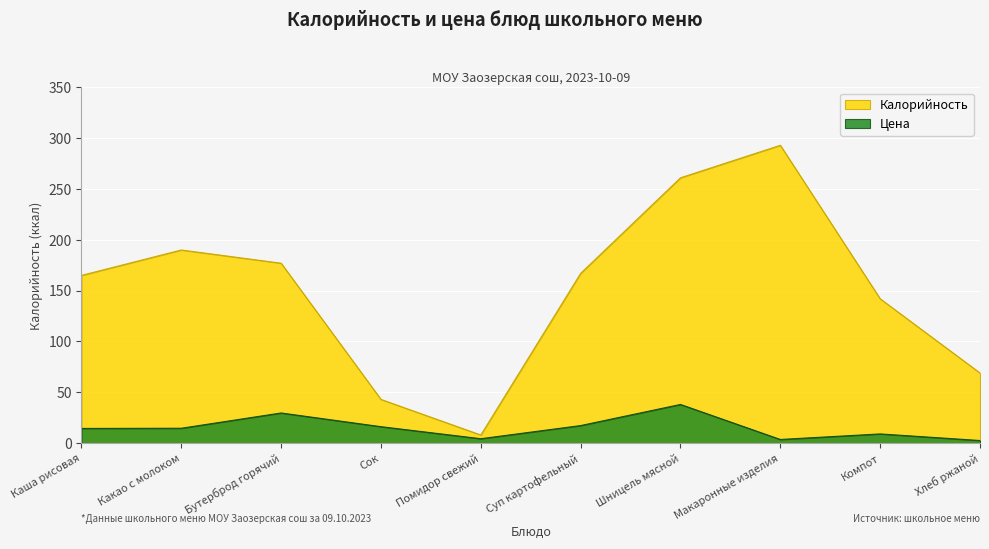

What is the average value of the Цена series?

15.0